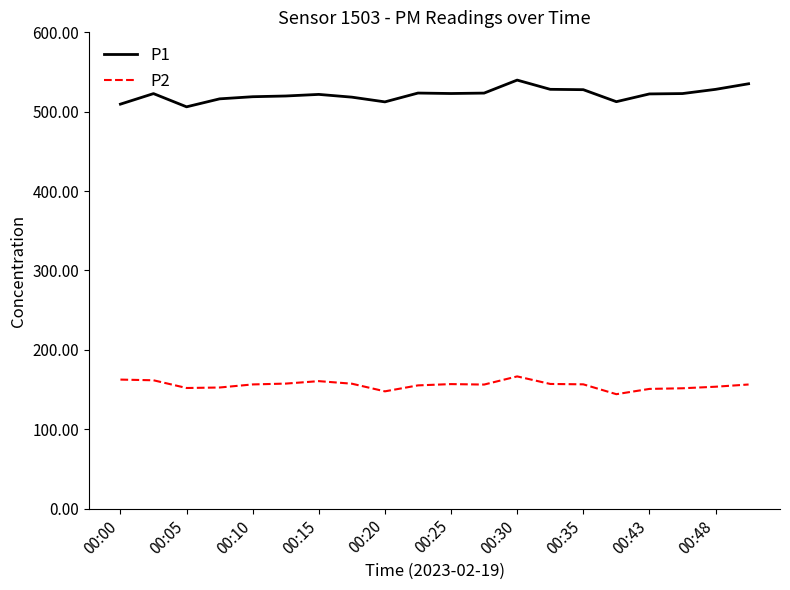

Which series has the largest range (max minus min)?

P1